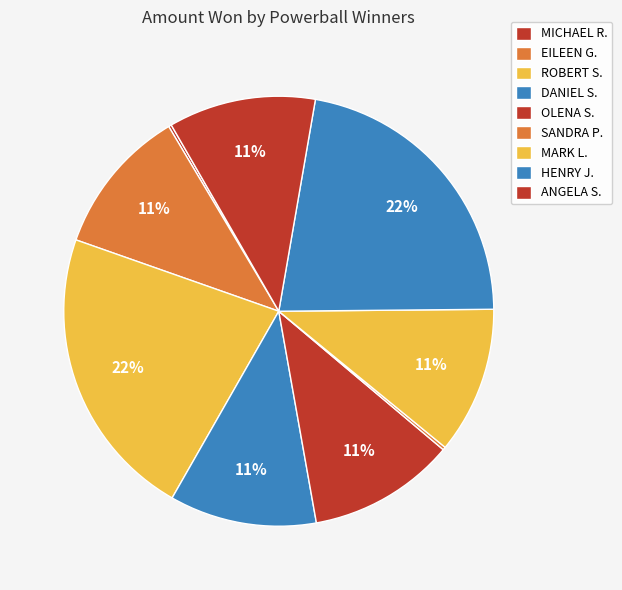

To the nearest percent, what is the difference between the largest and smallest slice percentages?

22%